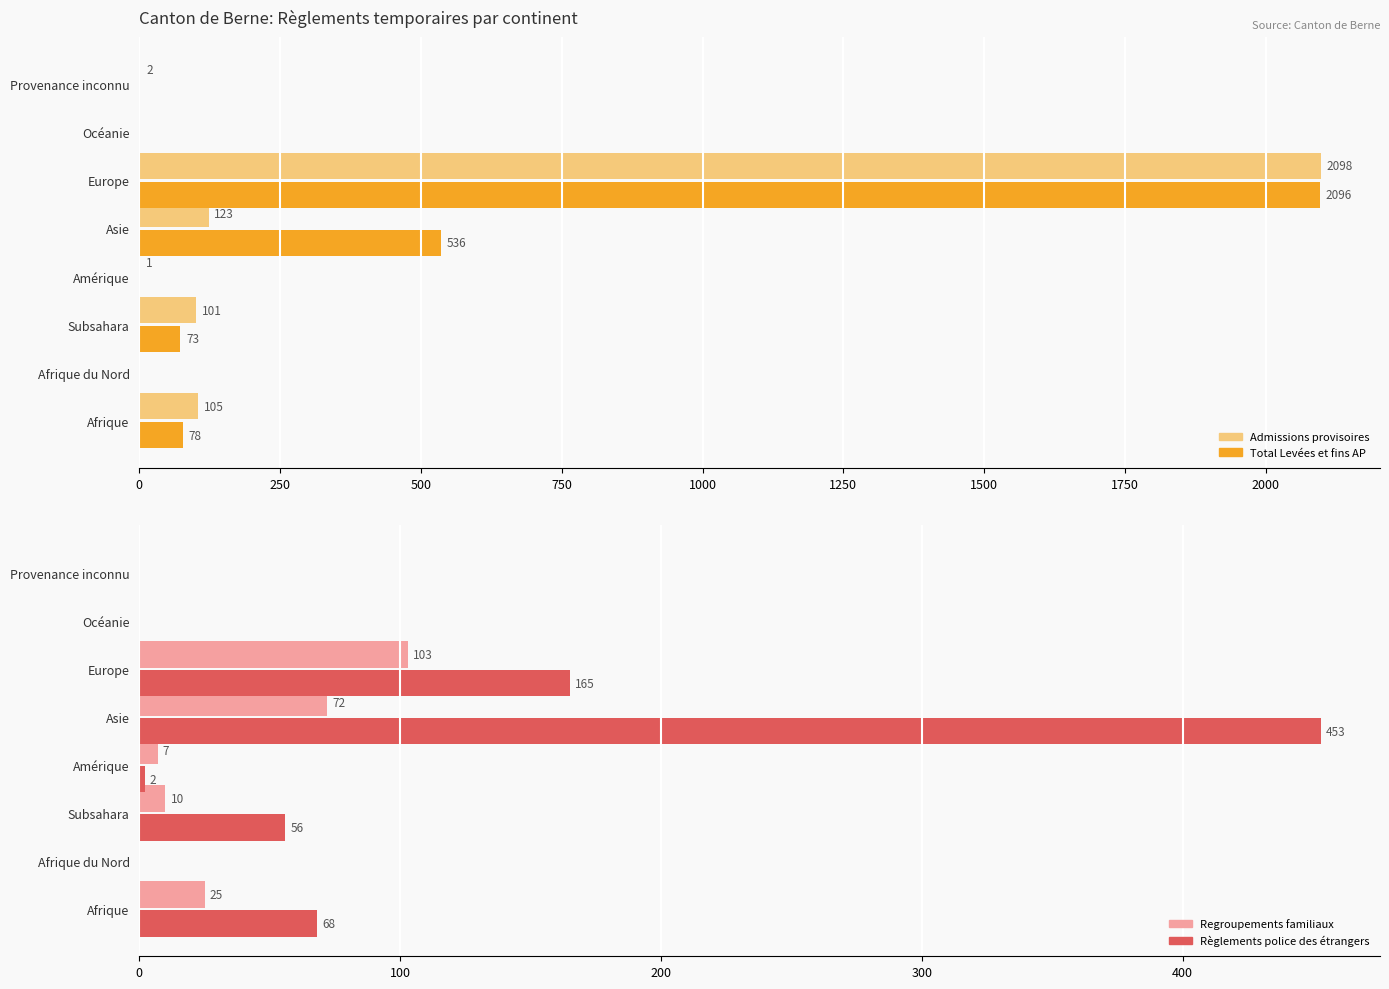

What is the value of the Total Levées et fins AP bar at the 6th from the left?

2096